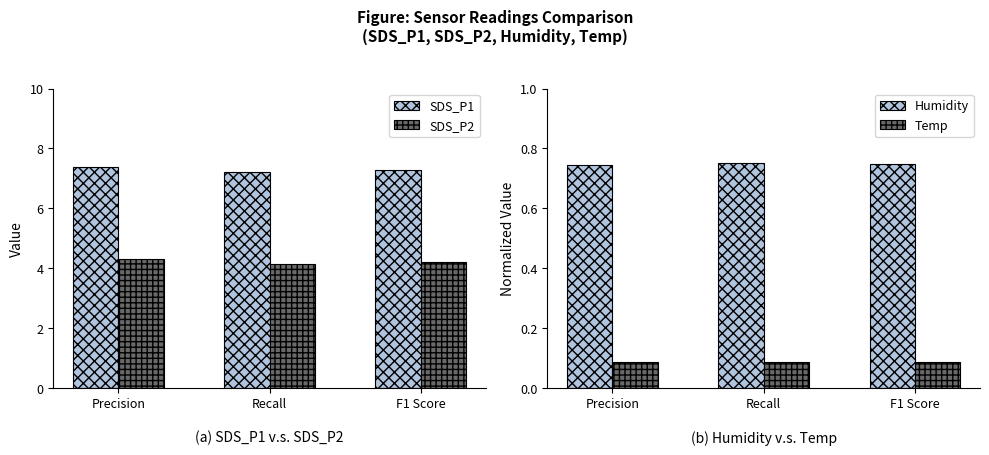

What is the average value of the Temp series?

0.1